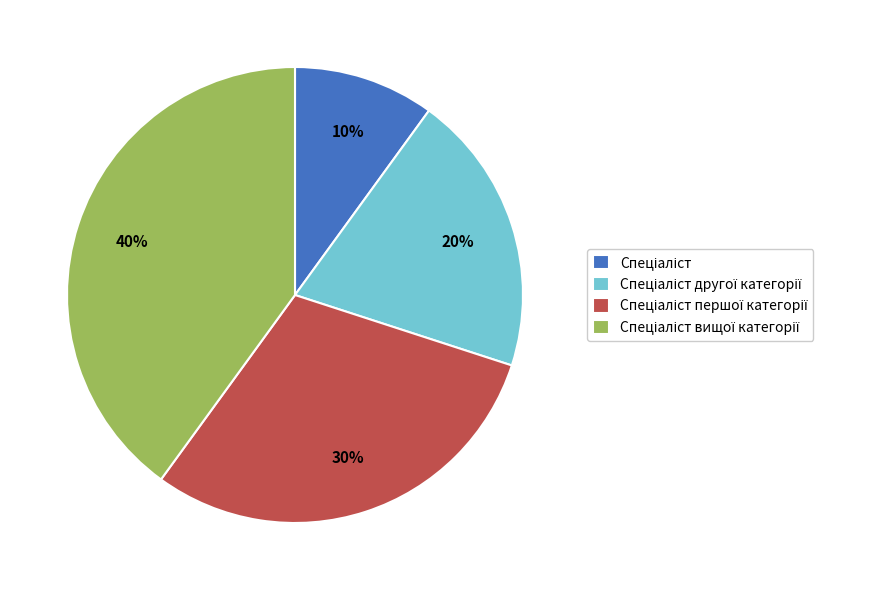

To the nearest percent, what is the difference between the largest and smallest slice percentages?

30%